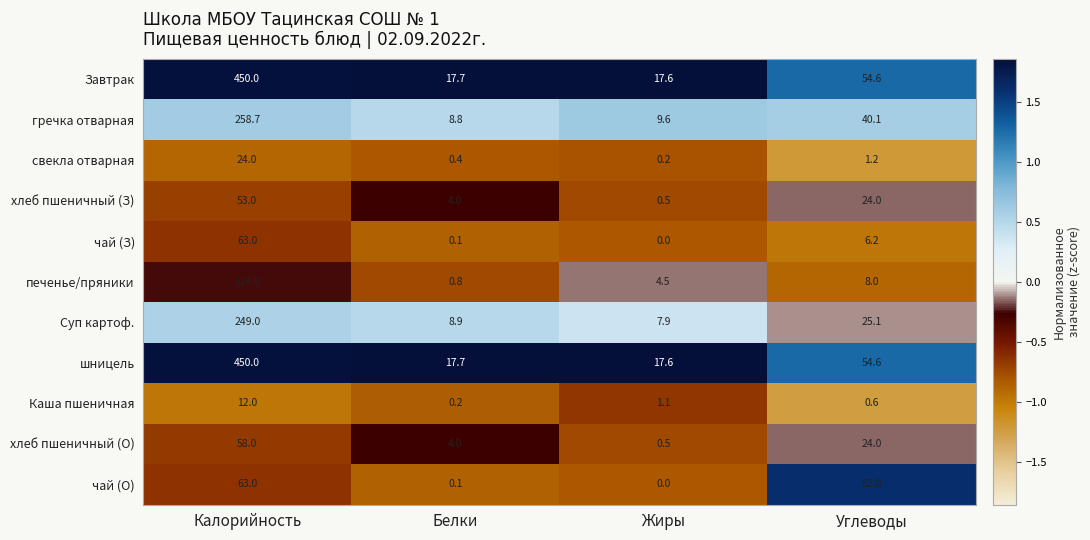

Where is Каша пшеничная nearest to the value 6?

Жиры